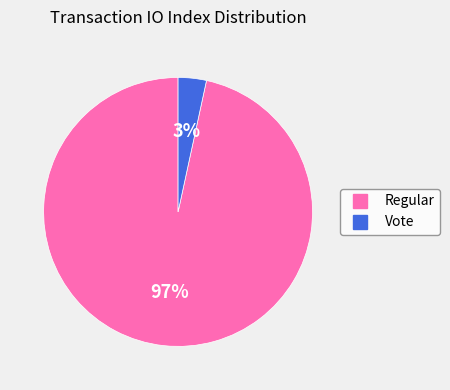

How many slices are in this pie chart?

2